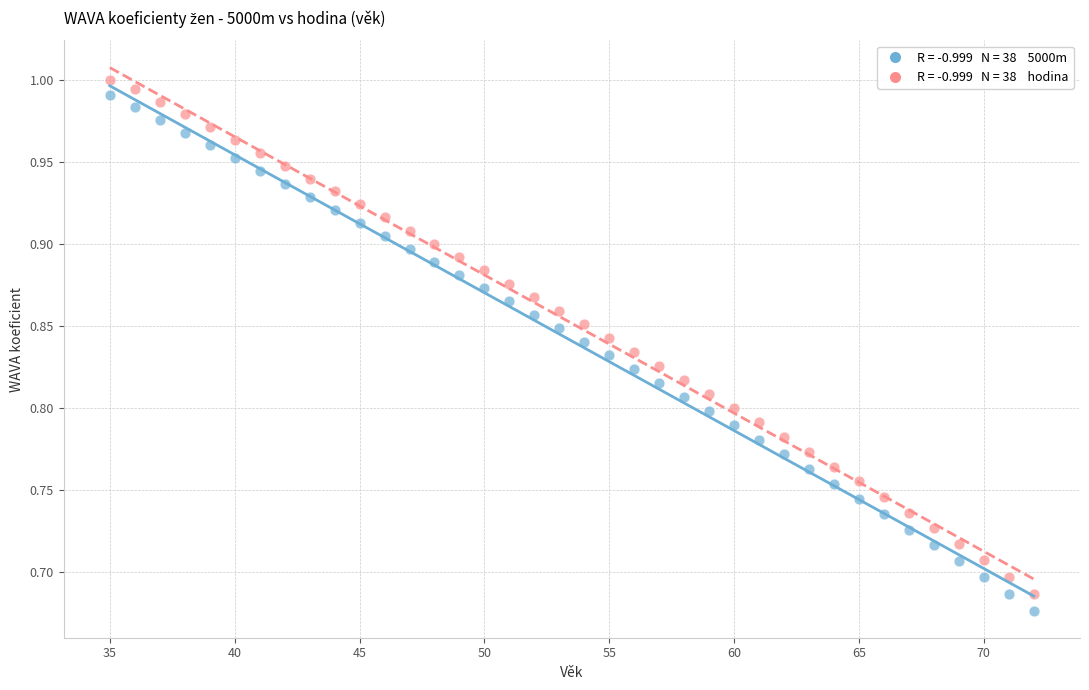

Across all data points, what is the range of Y values (max minus min)?

0.3